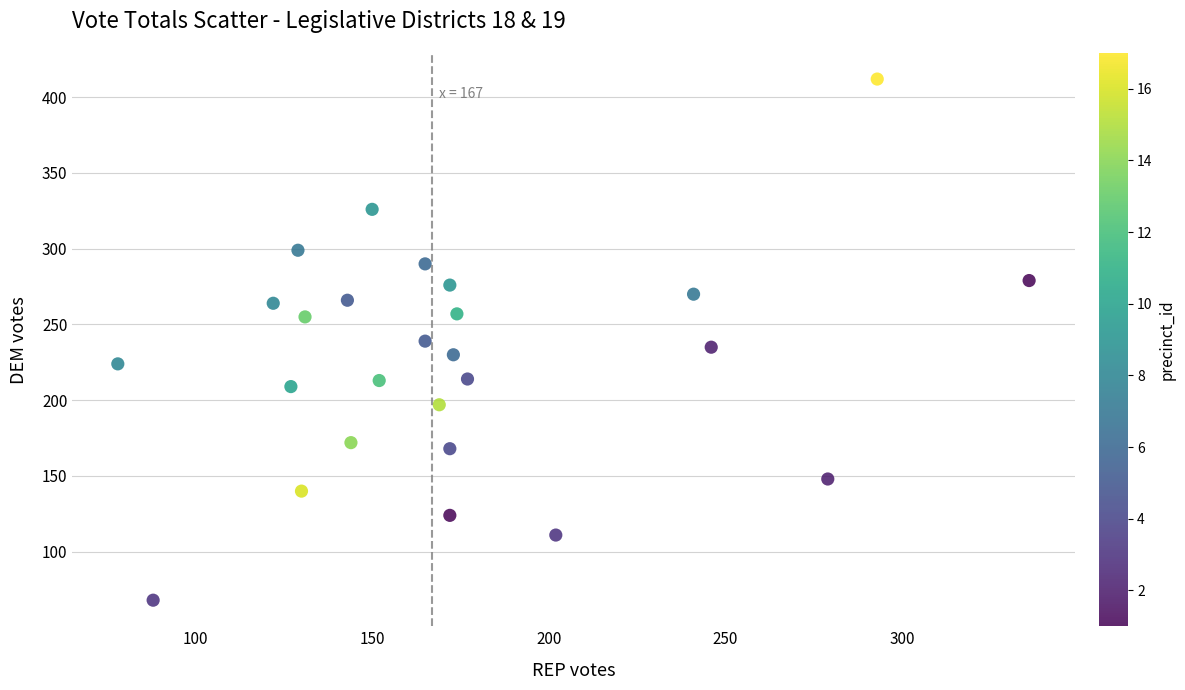

What is the range of Y values (max minus min)?

344